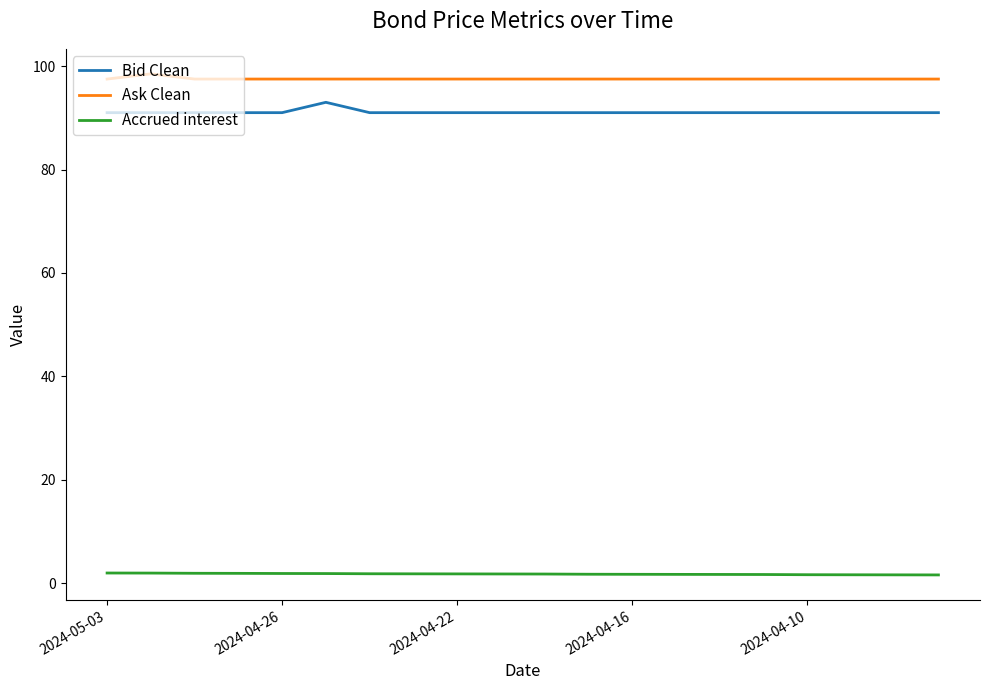

What is the difference between the maximum and minimum values in the Ask Clean series?

1.0